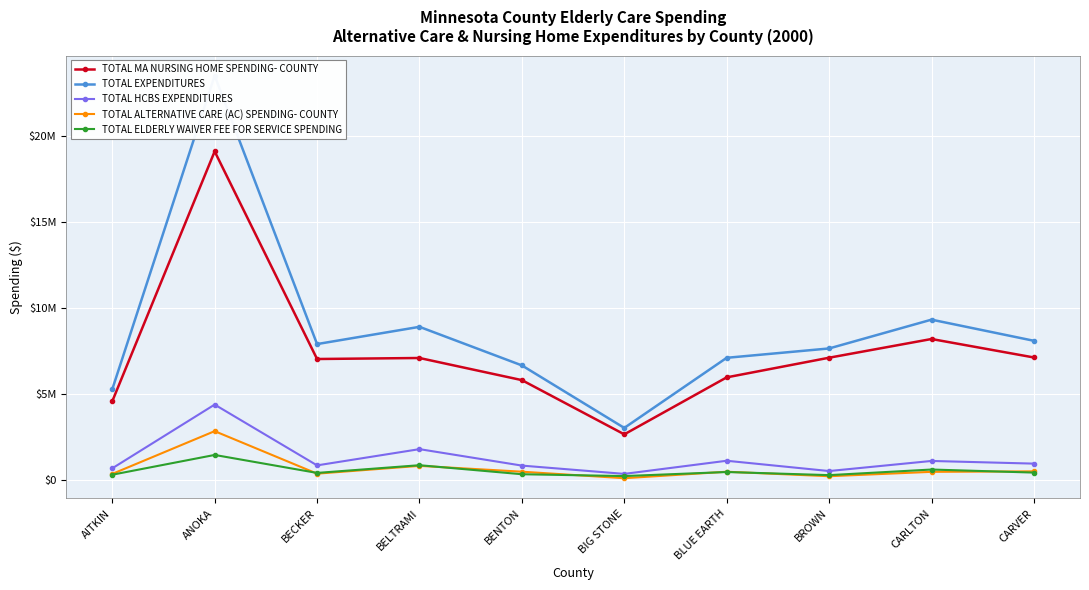

Reading left to right, transcribe all the data shown in this chart.

TOTAL MA NURSING HOME SPENDING- COUNTY: 4589694.3	19111498.2	7048430.9	7107180.2	5821483.2	2670697.3	5981981.9	7123340.6	8210831.2	7137269.3
TOTAL EXPENDITURES: 5286211.4	23510934.7	7915926.3	8918338.6	6676633.1	3043857.4	7118135.8	7661678.7	9335516.3	8106995.4
TOTAL HCBS EXPENDITURES: 696517.1	4399436.4	867495.4	1811158.4	855150.0	373160.1	1136153.8	538338.1	1124685.1	969726.1
TOTAL ALTERNATIVE CARE (AC) SPENDING- COUNTY: 371387.8	2856773.8	386655.5	839315.9	500618.5	122064.2	498097.8	237648.6	492628.1	519803.7
TOTAL ELDERLY WAIVER FEE FOR SERVICE SPENDING: 325129.2	1473931.4	428911.2	877511.7	352995.6	245924.7	482164.3	300689.5	626309.6	448736.7